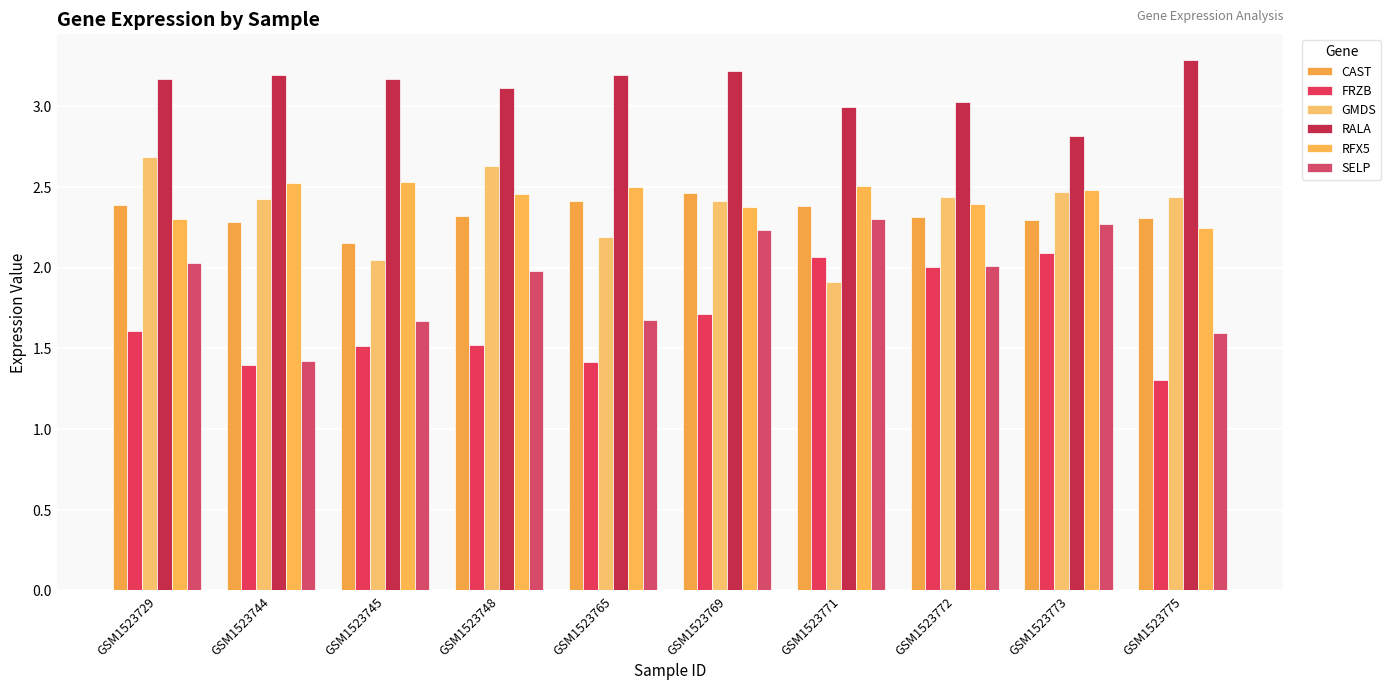

The FRZB series shows 1.4 at GSM1523771. True or false?

False